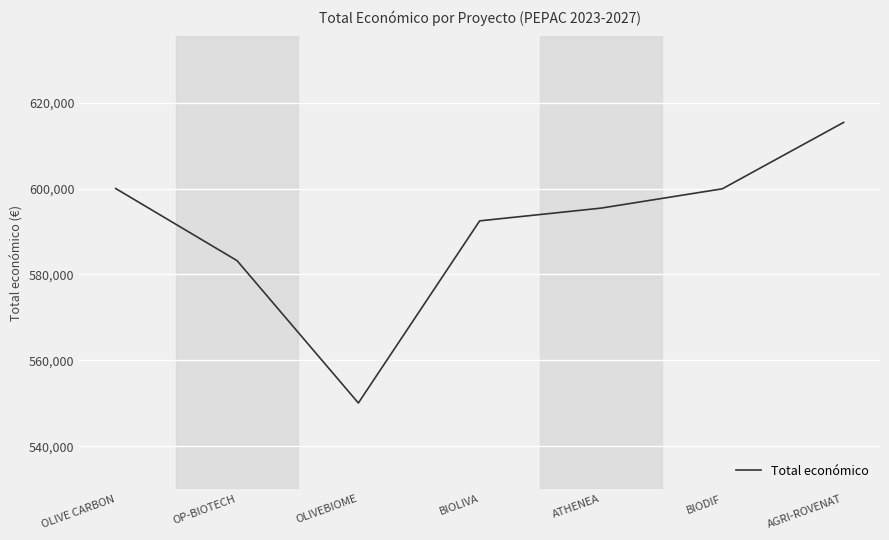

Approximately how many times larger is the value at OP-BIOTECH compared to BIODIF?

1.0